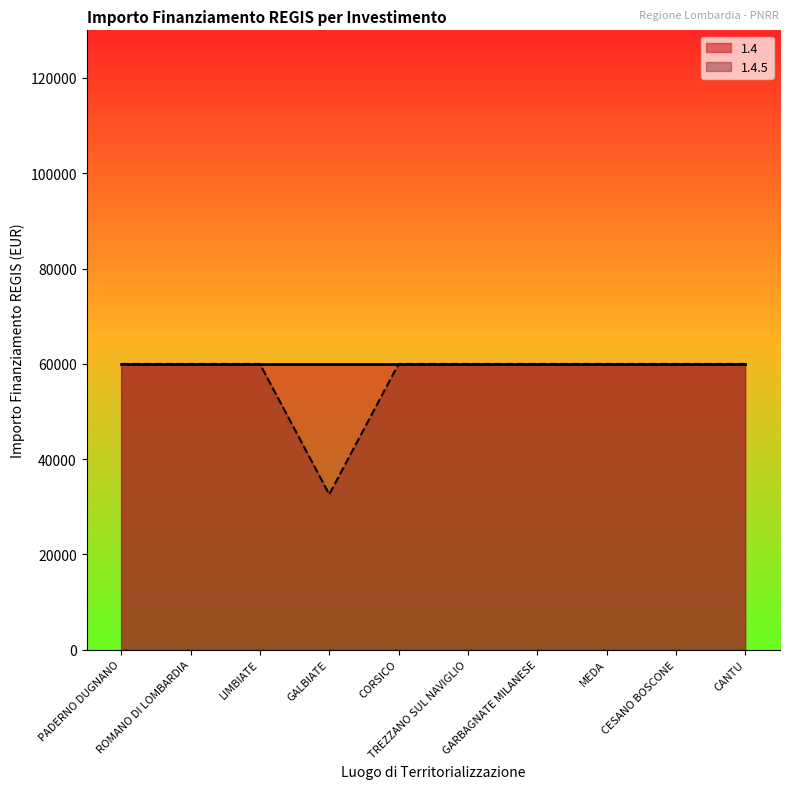

Reading right to left, transcribe all the data shown in this chart.

59966	59966	59966	59966	59966	59966	32589	59966	59966	59966